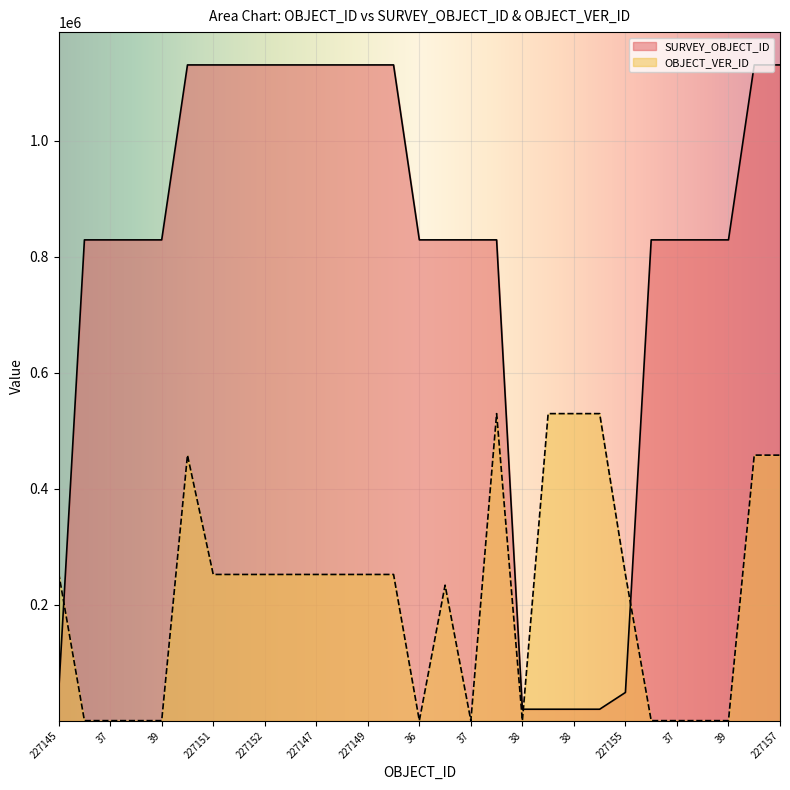

List the series in order of their peak value, highest first.

SURVEY_OBJECT_ID, OBJECT_VER_ID